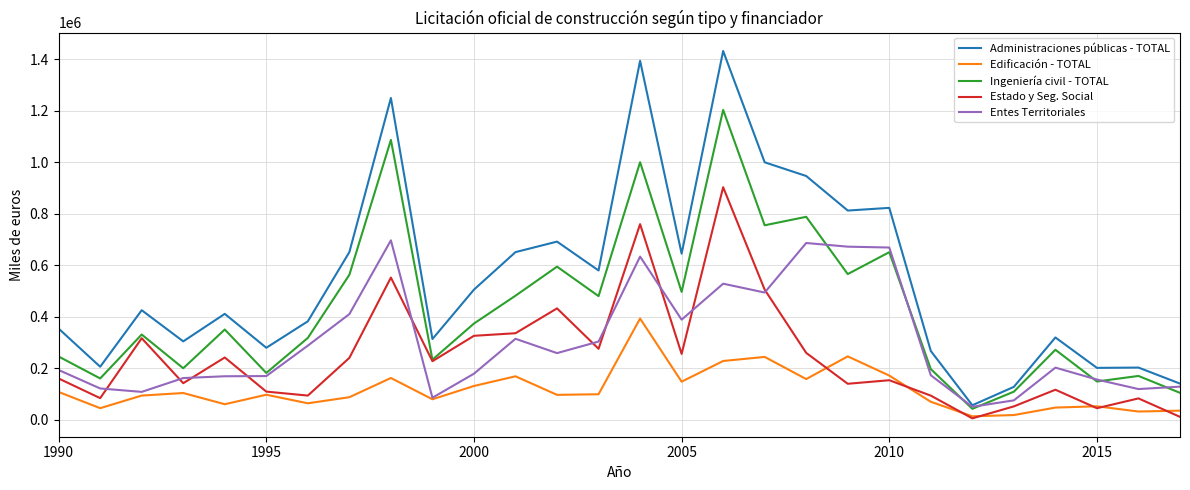

Which series has the largest total across all categories?

Administraciones públicas - TOTAL